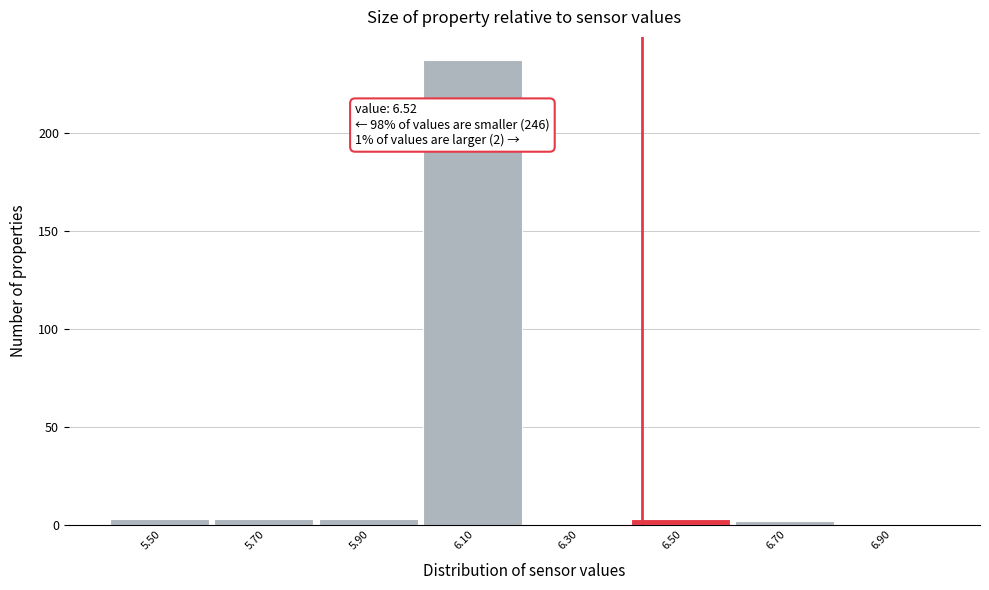

Reading right to left, list all the values displayed in this chart.

6.90=0	6.70=2	6.50=3	6.30=0	6.10=237	5.90=3	5.70=3	5.50=3